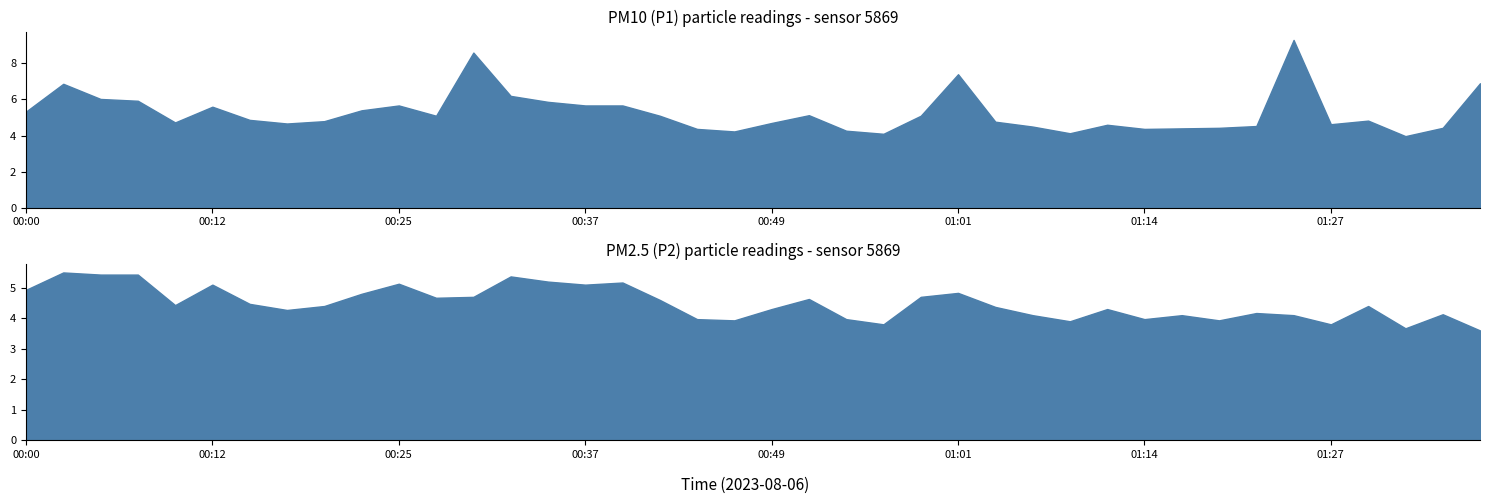

True or false: P2 and P1 intersect in this chart.

False